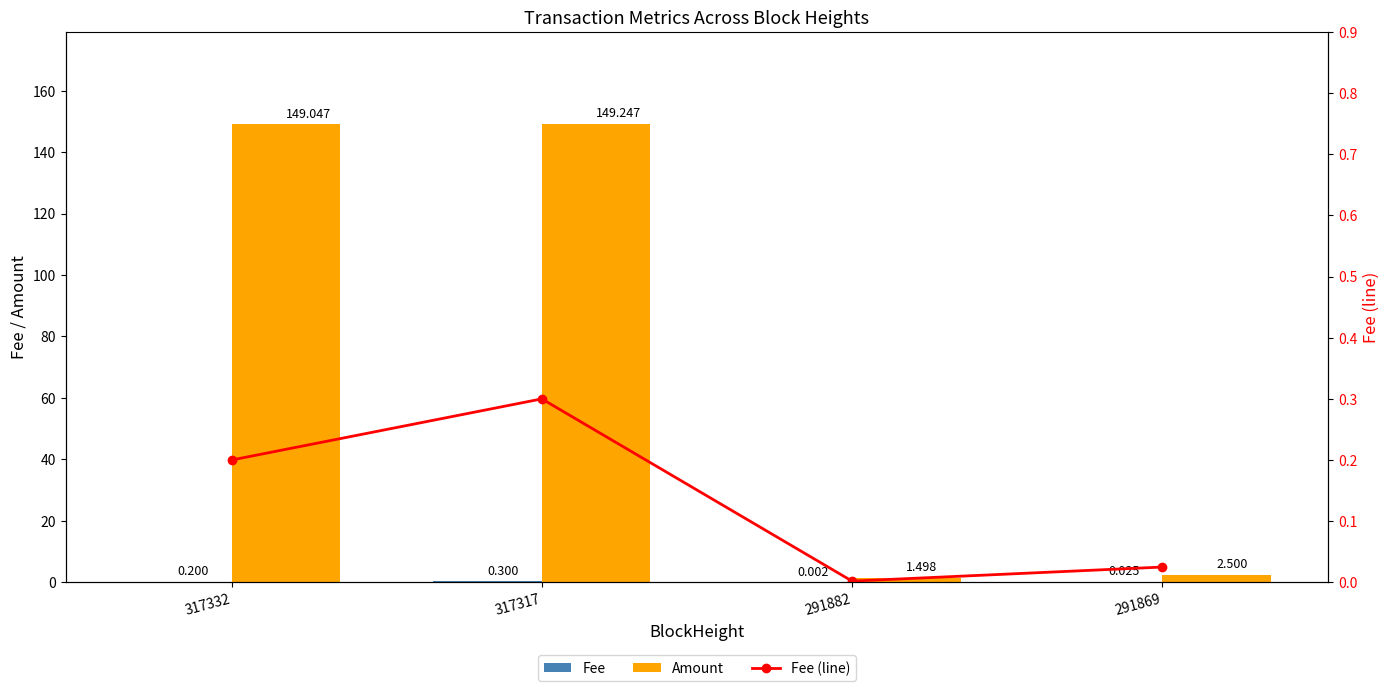

What is the value of the Amount bar at the 1st from the left?

149.0